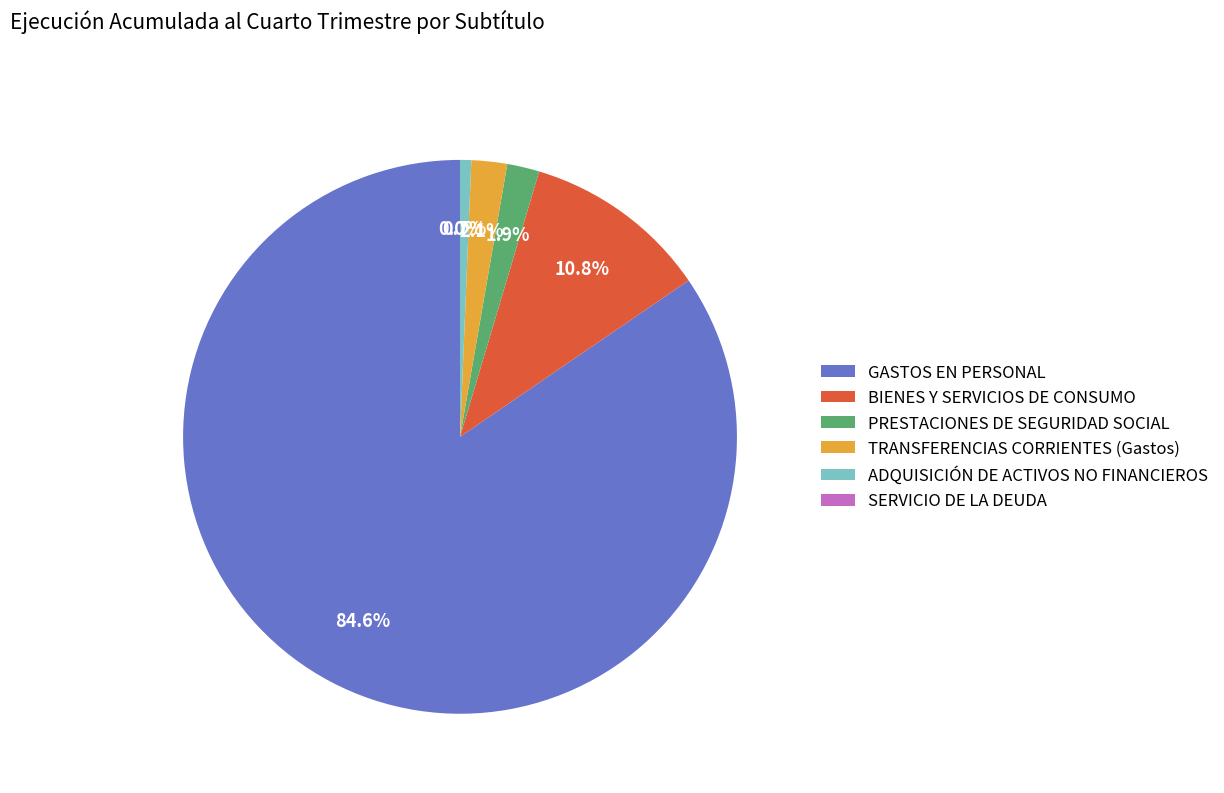

Approximately how many times larger is the value at PRESTACIONES DE SEGURIDAD SOCIAL compared to TRANSFERENCIAS CORRIENTES (Gastos)?

0.9